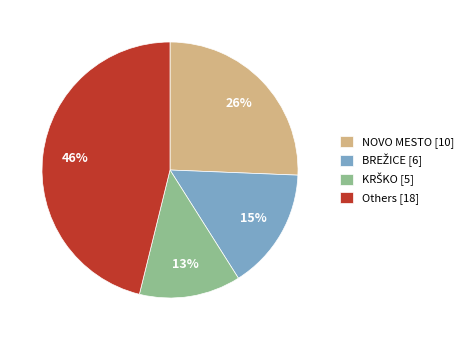

Is Others [18] the majority of the pie?

No